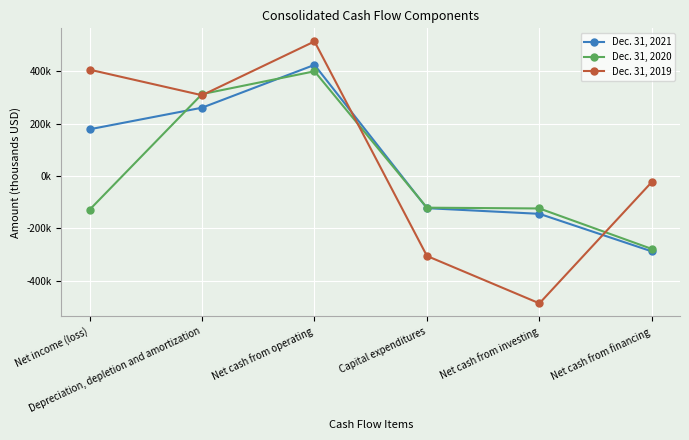

What is the label of the 1st point from the right?

Net cash from financing